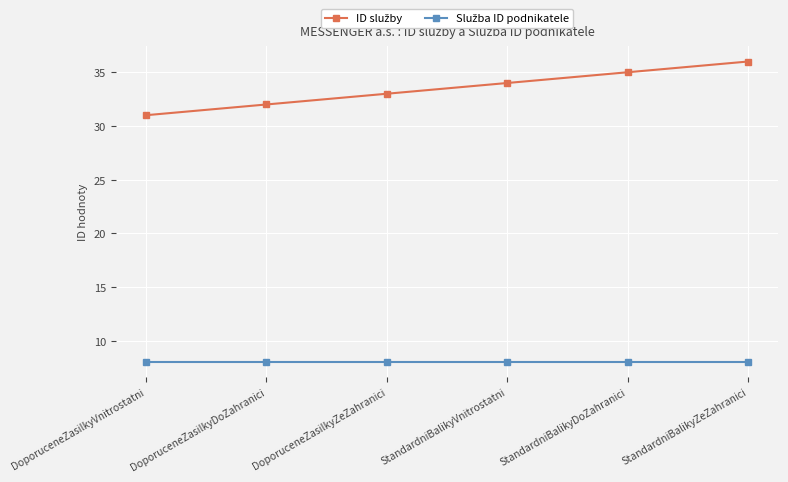

At how many categories does at least one series exceed 24?

6